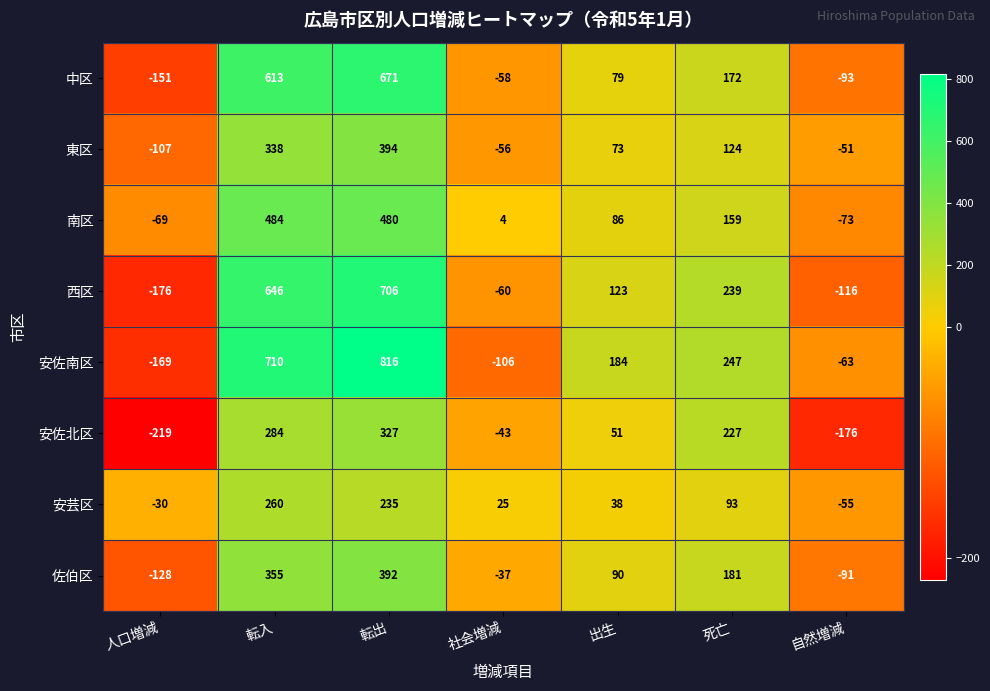

What is the difference between the 佐伯区 values at 出生 and 転入?

265